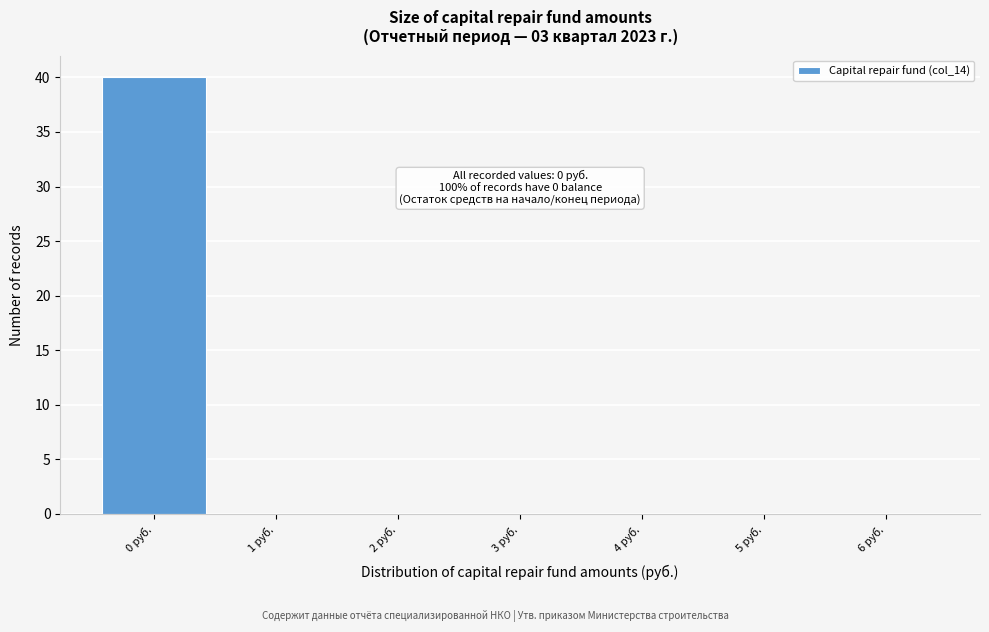

Reading left to right, what are all the values shown in this chart?

0 руб.=40	1 руб.=0	2 руб.=0	3 руб.=0	4 руб.=0	5 руб.=0	6 руб.=0